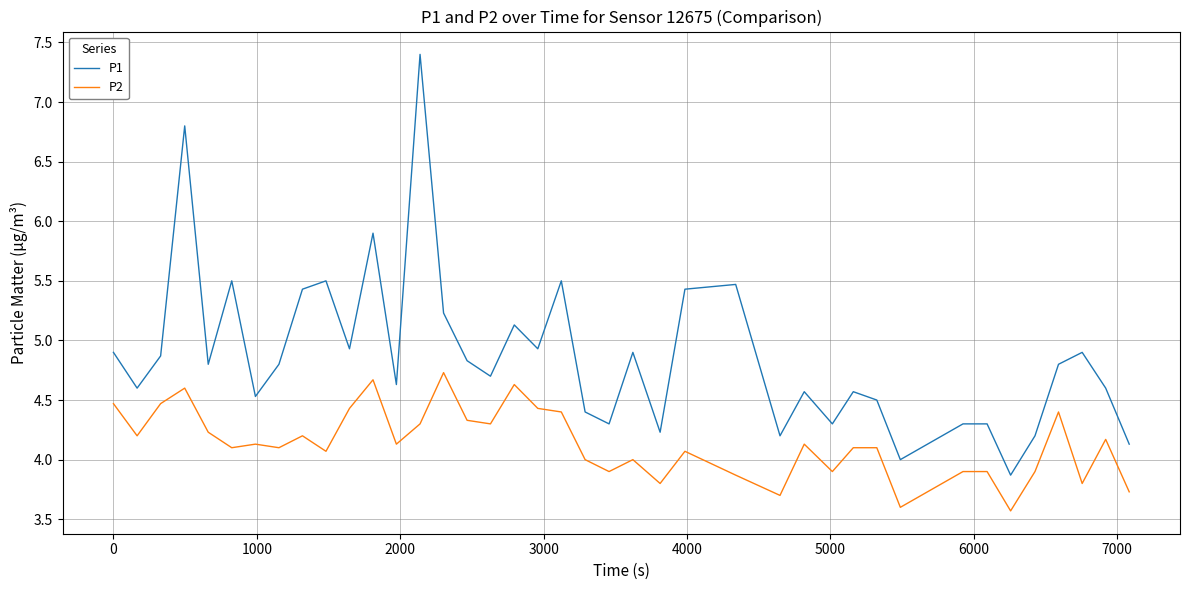

What is the smallest value displayed?

3.6